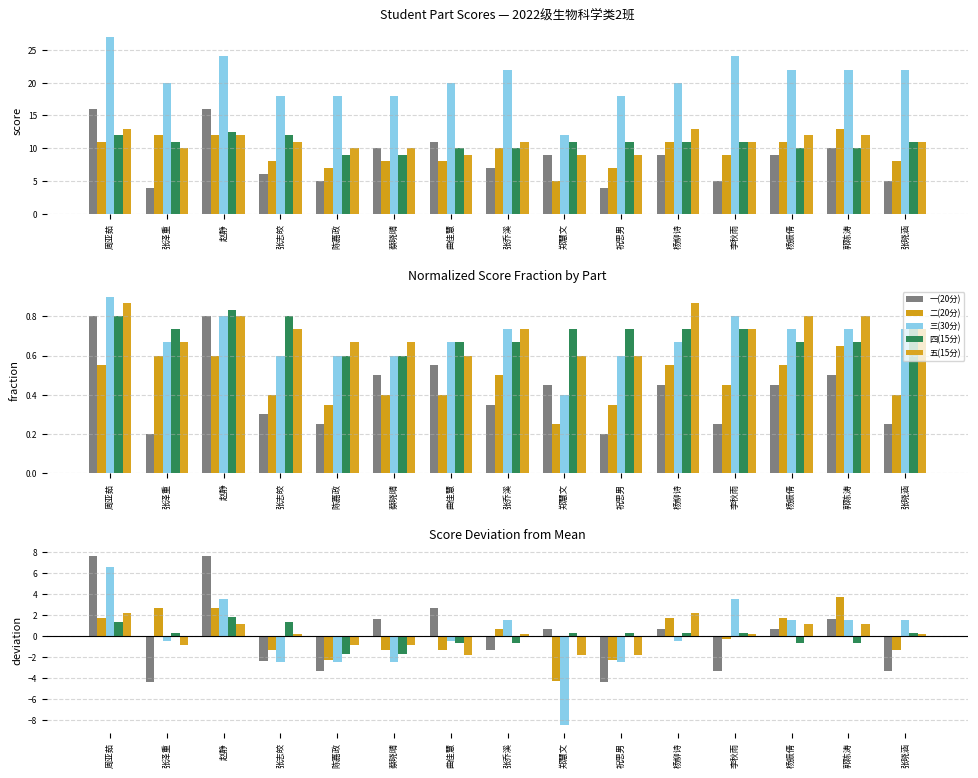

At which label does 二(20分) first exceed 0?

周亚茹